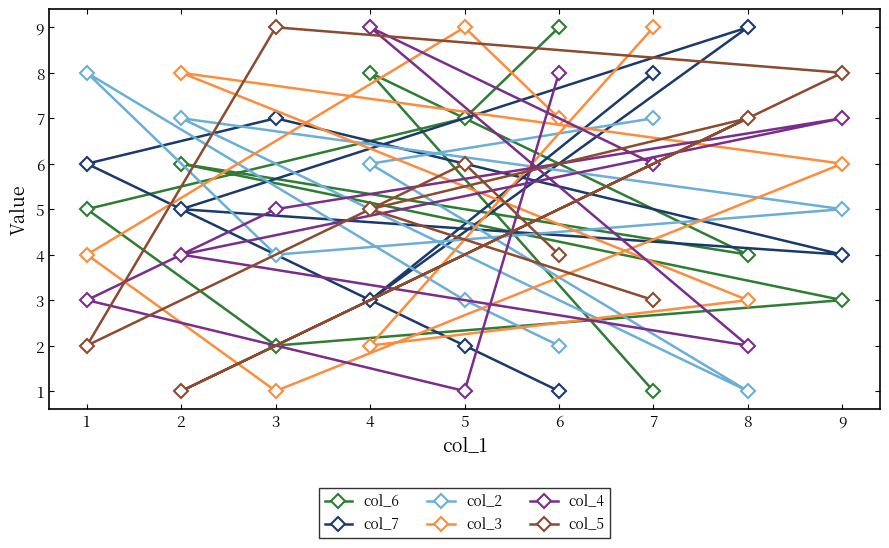

What is the spread (max minus min) of values at 2?

7